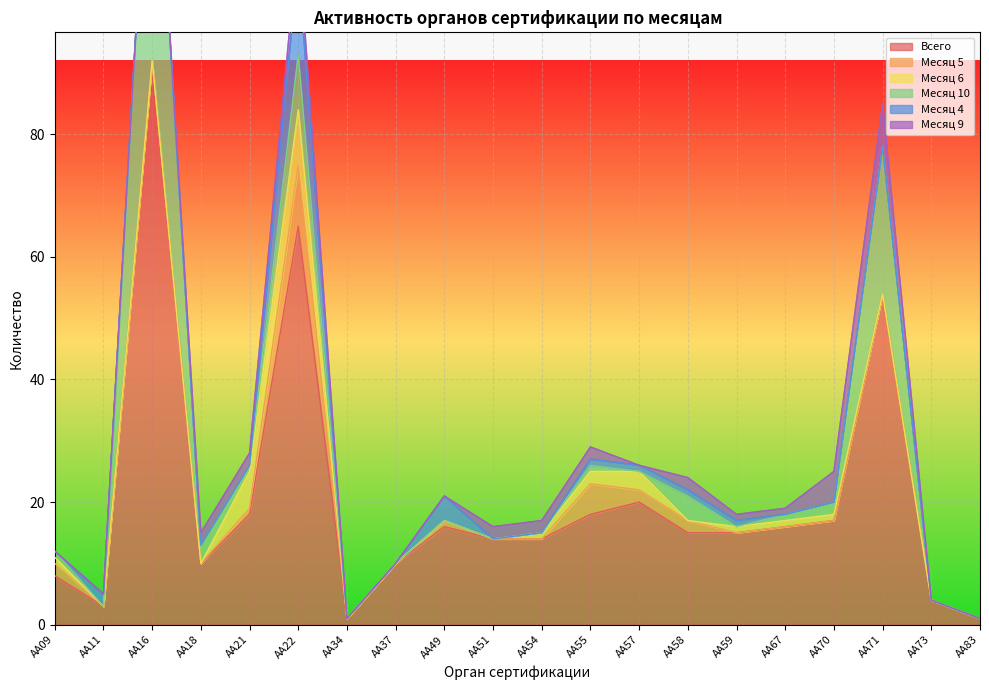

Reading right to left, what are all the values shown in this chart?

Всего: 1	4	54	17	16	15	15	20	18	14	14	16	10	1	65	18	10	92	3	8
Месяц 5: 0	0	0	0	0	0	2	2	5	0	0	1	0	0	10	1	0	0	0	2
Месяц 6: 0	0	0	1	1	1	0	3	2	1	0	0	0	0	9	6	0	0	0	1
Месяц 10: 0	0	24	2	1	0	4	0	1	0	0	0	0	0	9	1	3	51	0	1
Месяц 4: 0	0	0	0	0	1	1	1	1	0	0	4	0	0	15	0	0	0	2	0
Месяц 9: 0	0	7	5	1	1	2	0	2	2	2	0	0	0	4	2	2	0	0	0